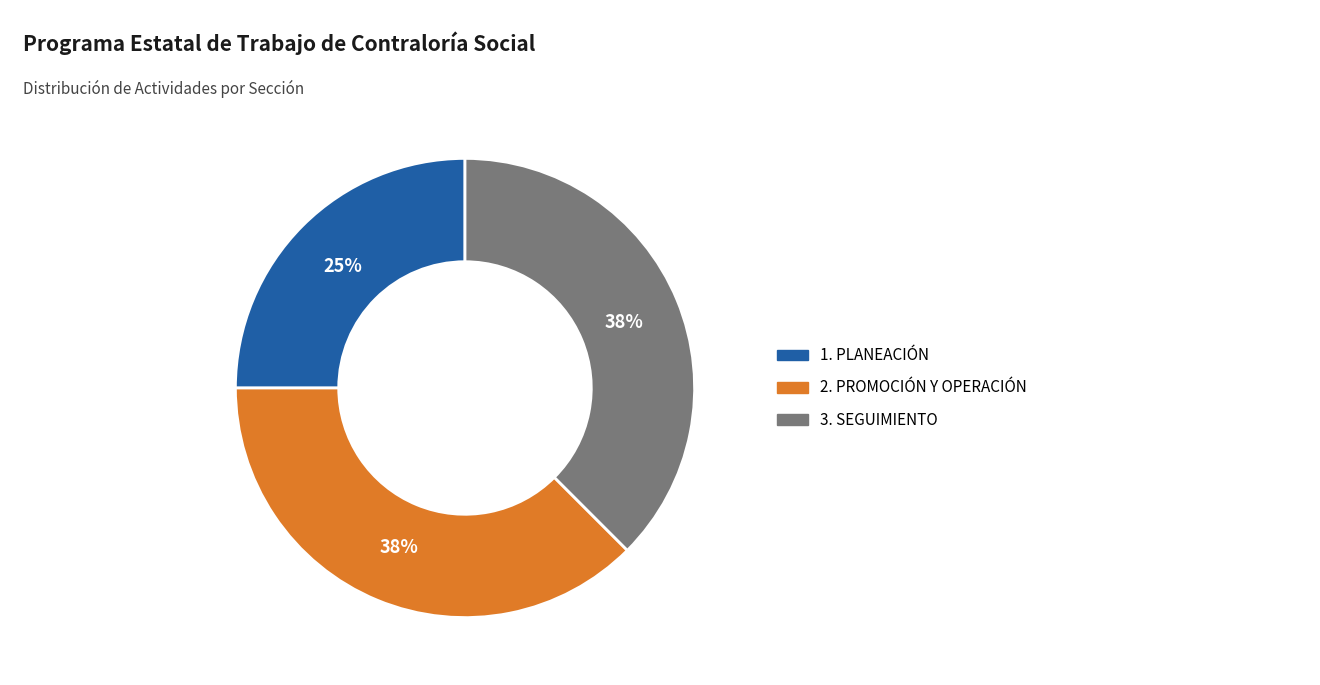

What is the smallest slice in the pie chart?

1. PLANEACIÓN